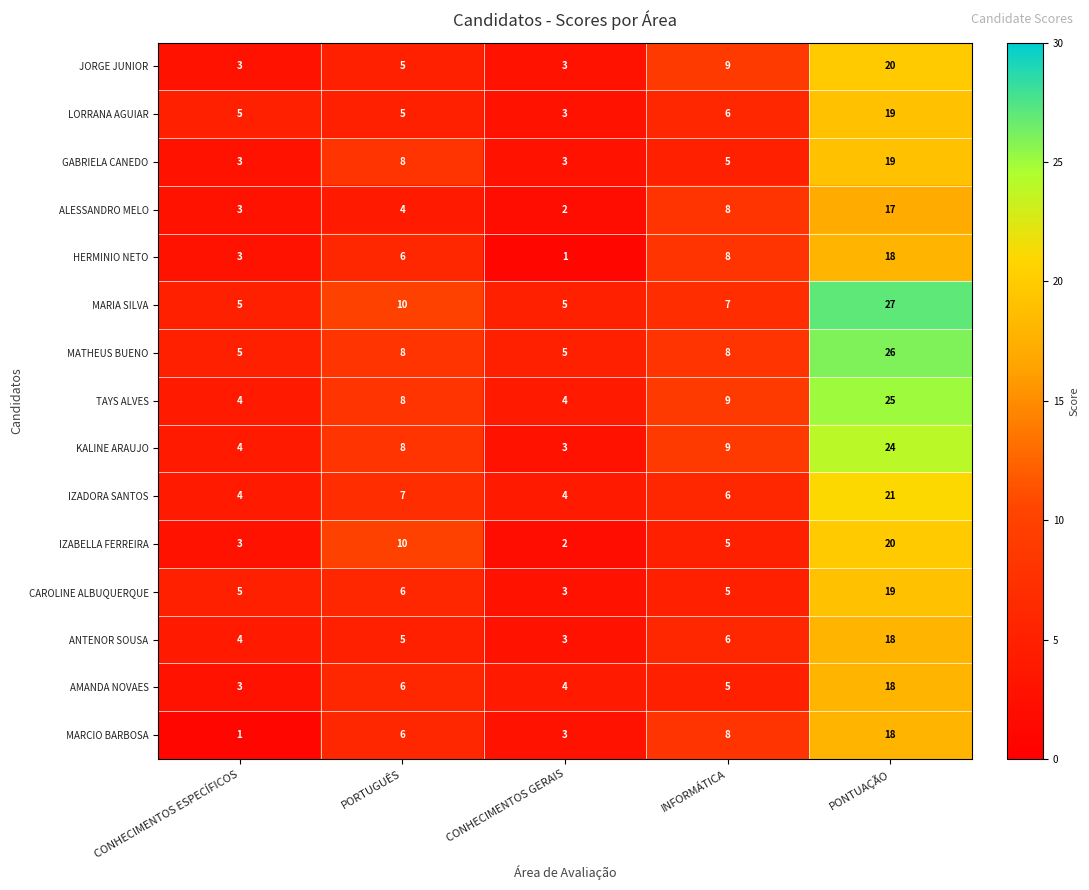

What is the average value of the MARIA SILVA series?

11